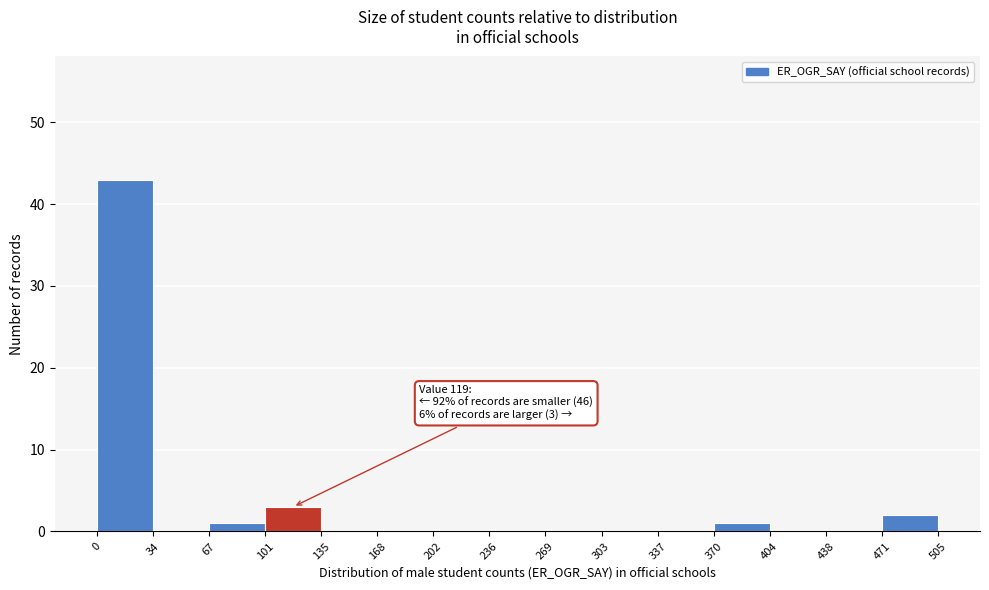

Over which range of the x-axis is the bar tallest?

0 to 34